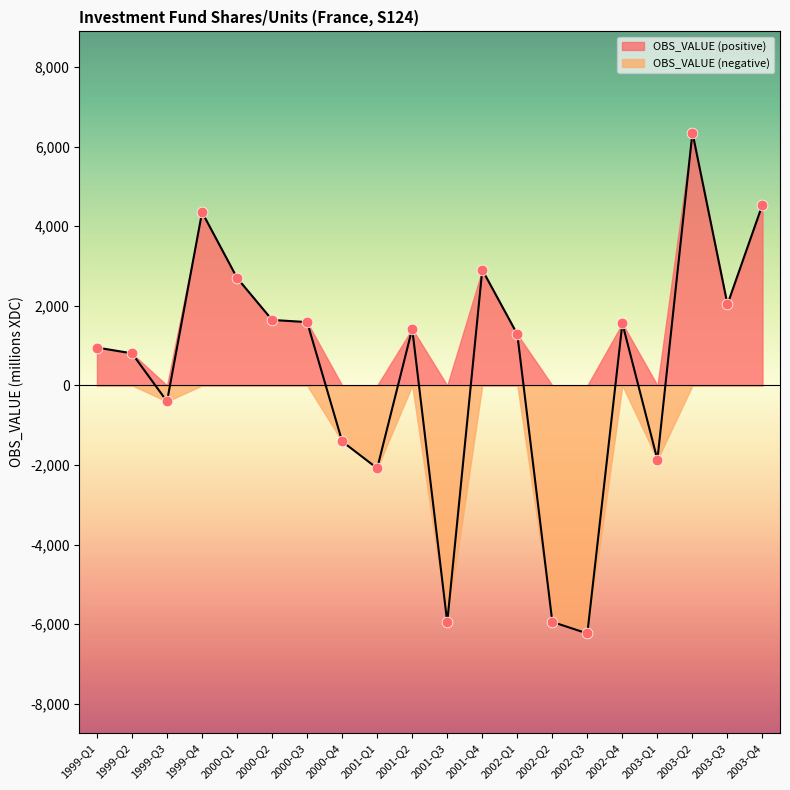

Between 2003-Q4 and 2001-Q2, which is larger?

2003-Q4